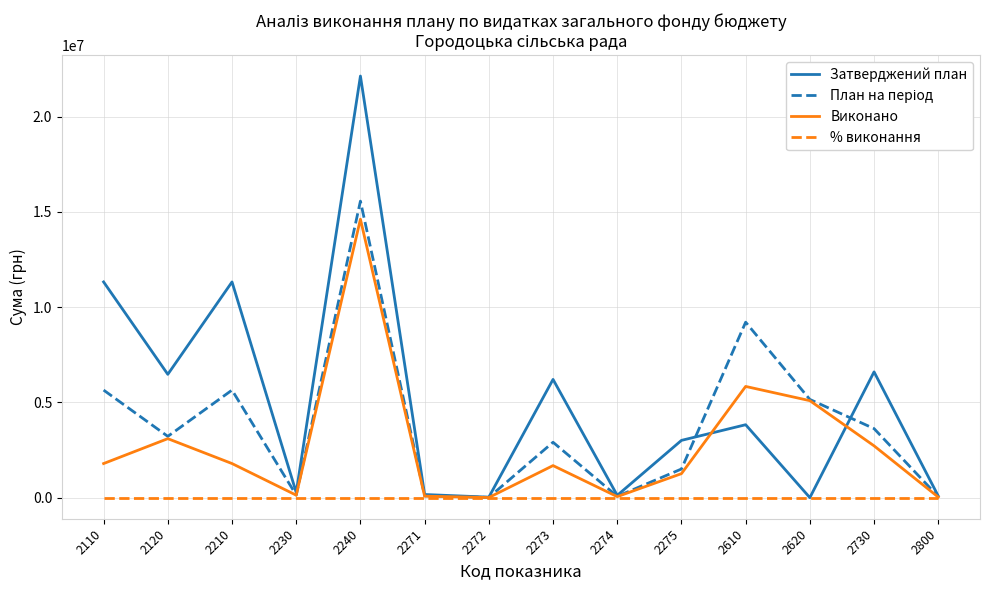

True or false: Затверджений план has more than 0 interior local peaks.

True